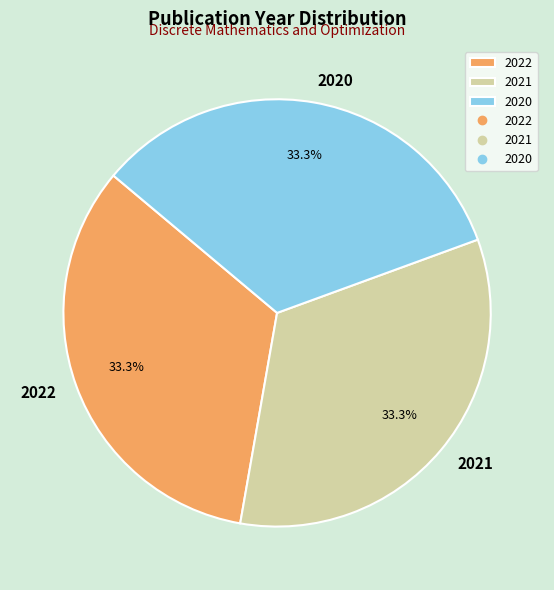

To the nearest percent, what is the average slice percentage?

33%